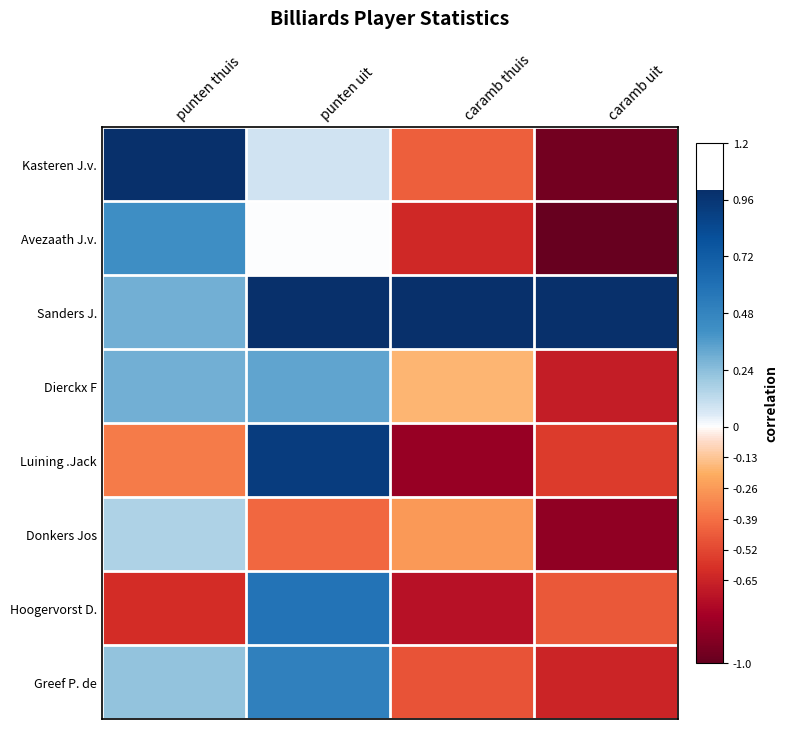

Between punten thuis and caramb thuis, which is larger?

punten thuis